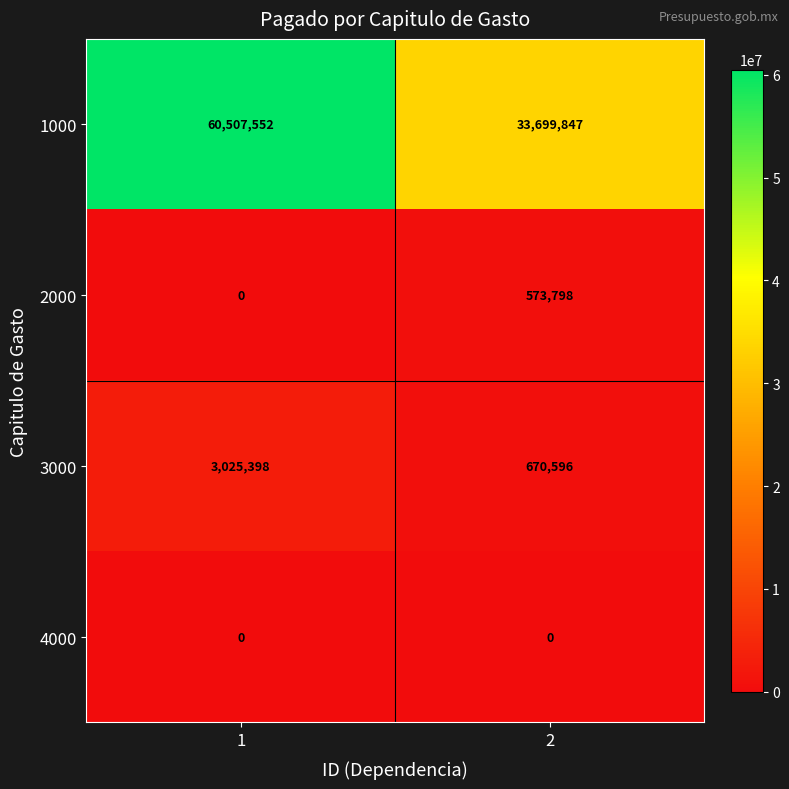

What is the difference between the 2000 values at 1 and 2?

573798